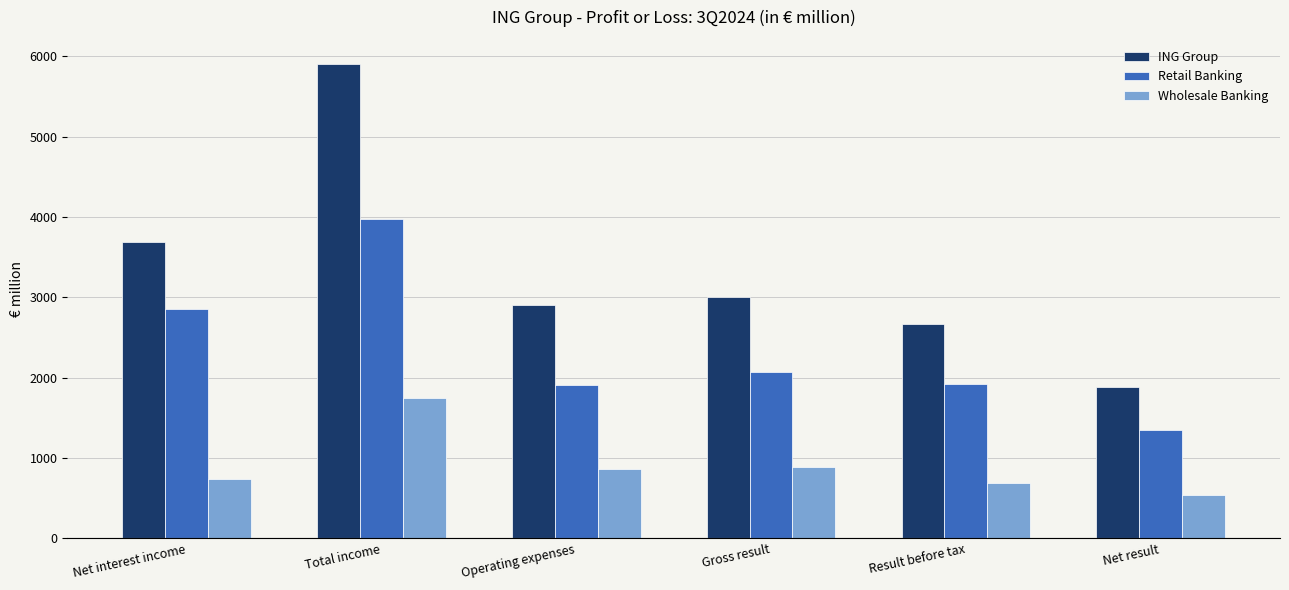

What is the difference between the second highest and second lowest values in the Retail Banking series?

948.4